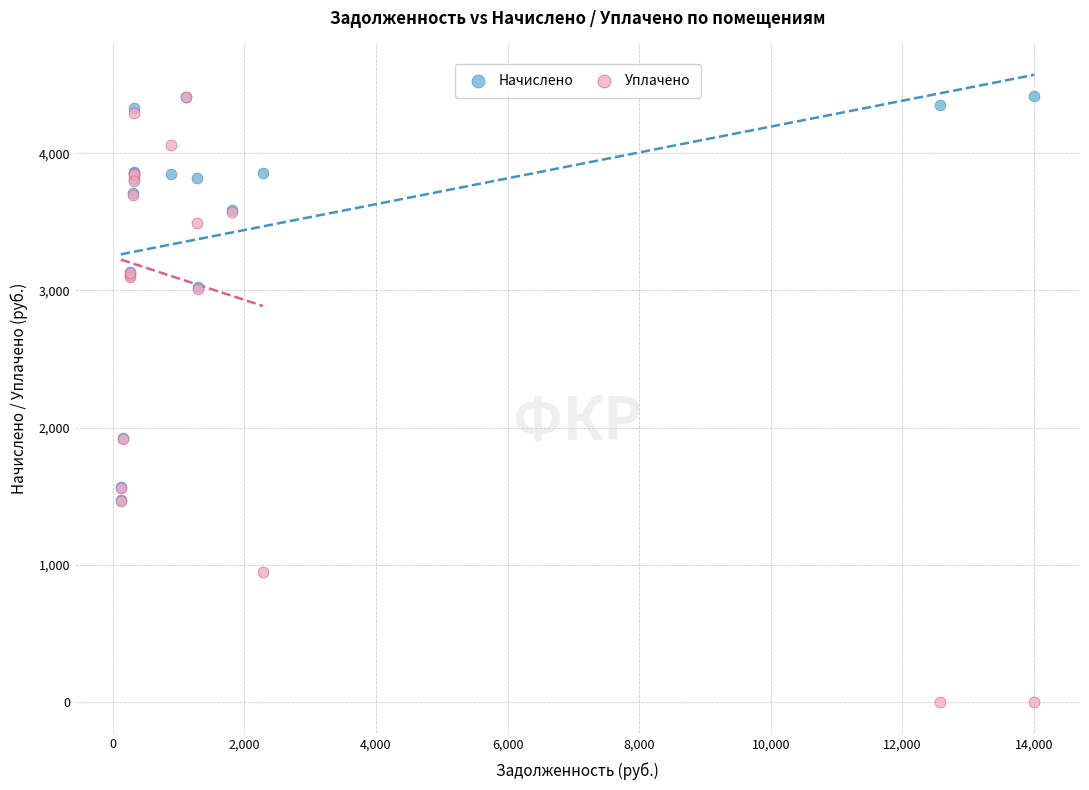

Which series contains the lowest Y value?

Уплачено